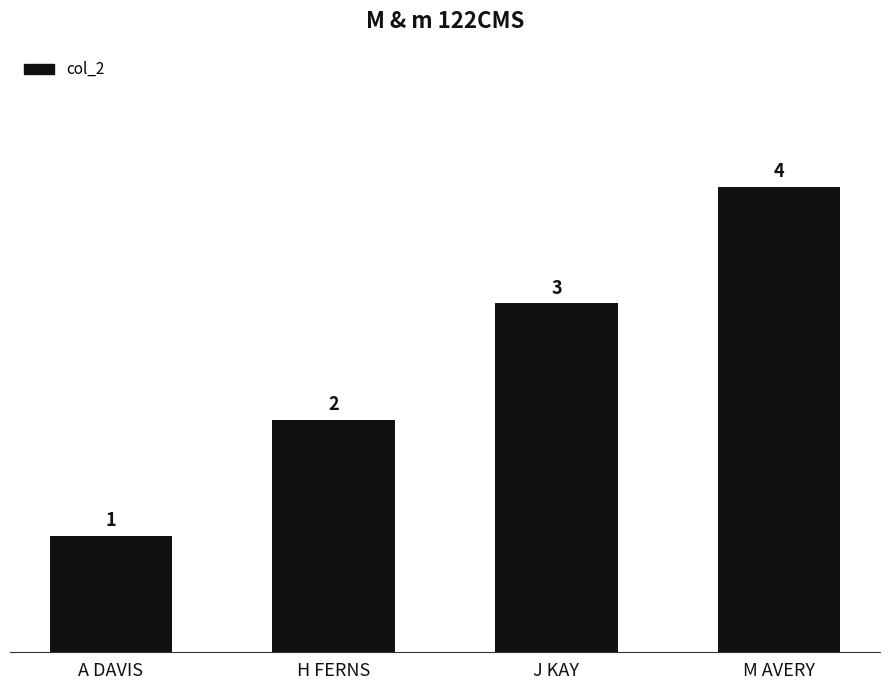

At which label is the value closest to 2?

H FERNS